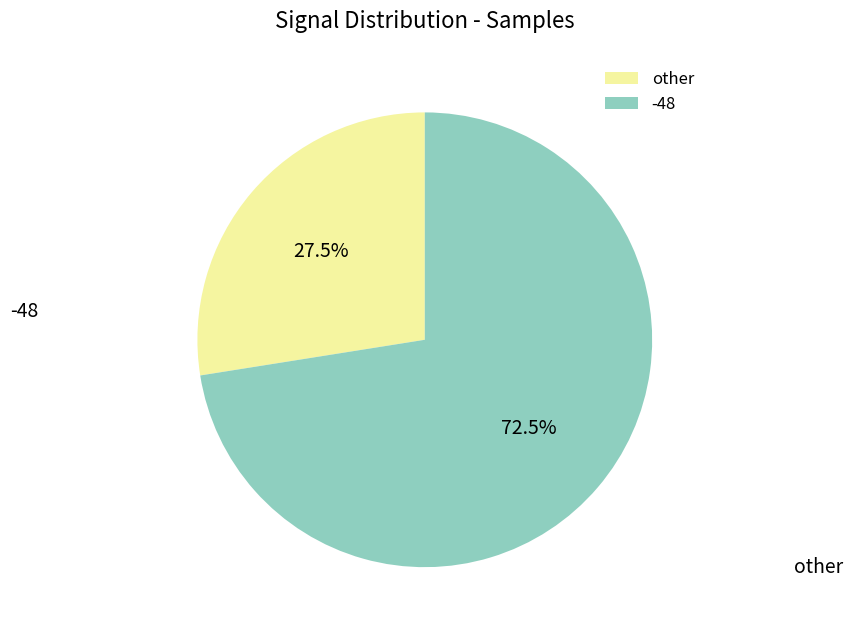

Which category has the biggest portion of the pie?

-48